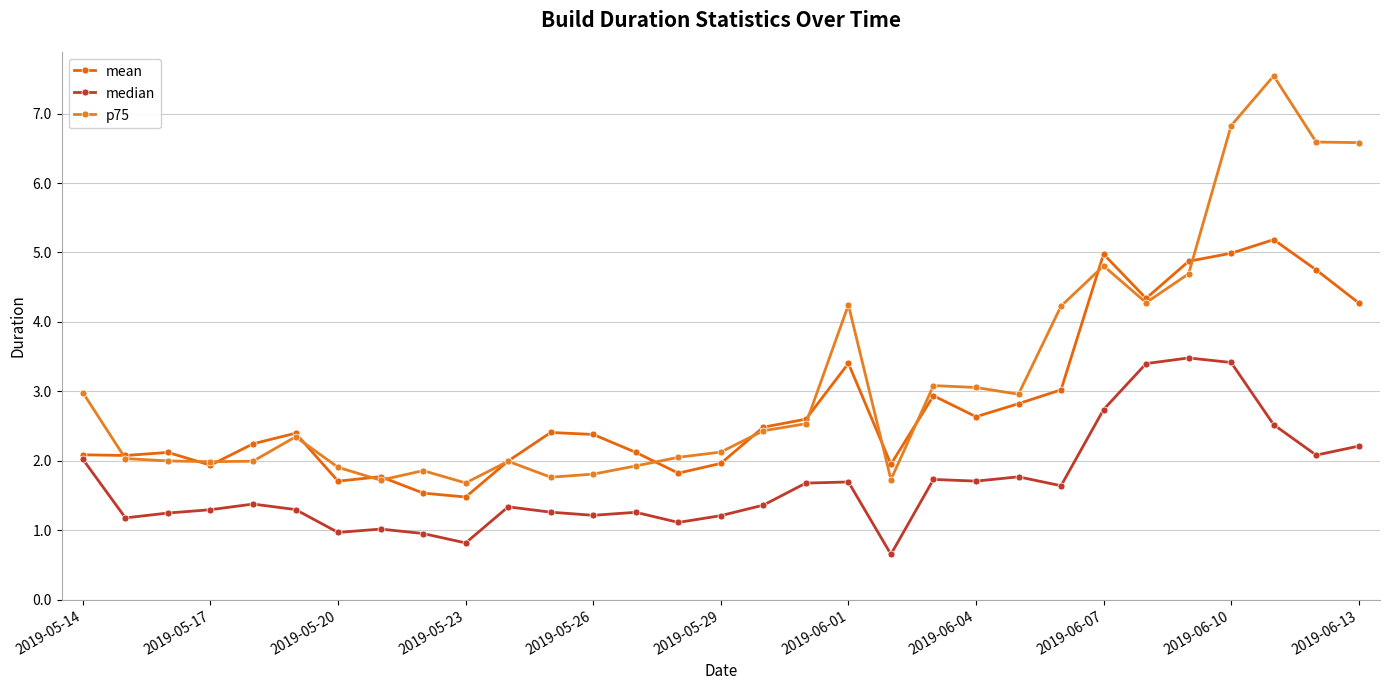

What is the difference between the maximum and minimum values in the median series?

2.8